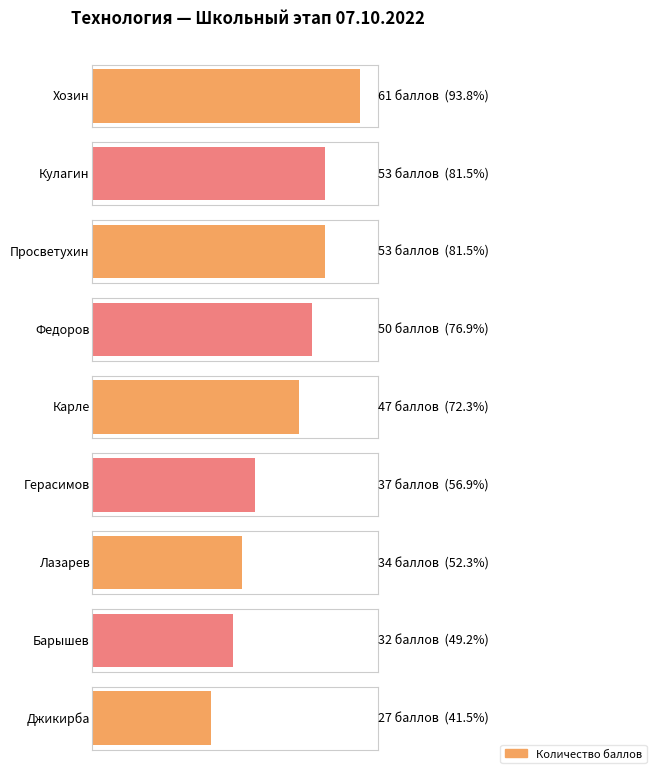

List the labels in order of value, largest first.

Хозин, Кулагин, Просветухин, Федоров, Карле, Герасимов, Лазарев, Барышев, Джикирба